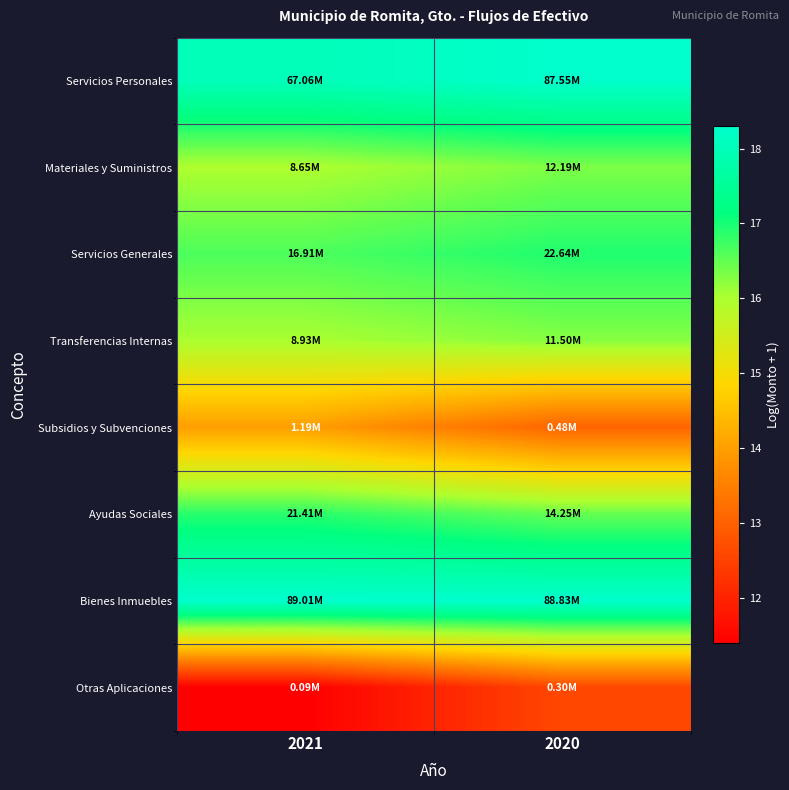

How many series are shown in this chart?

8